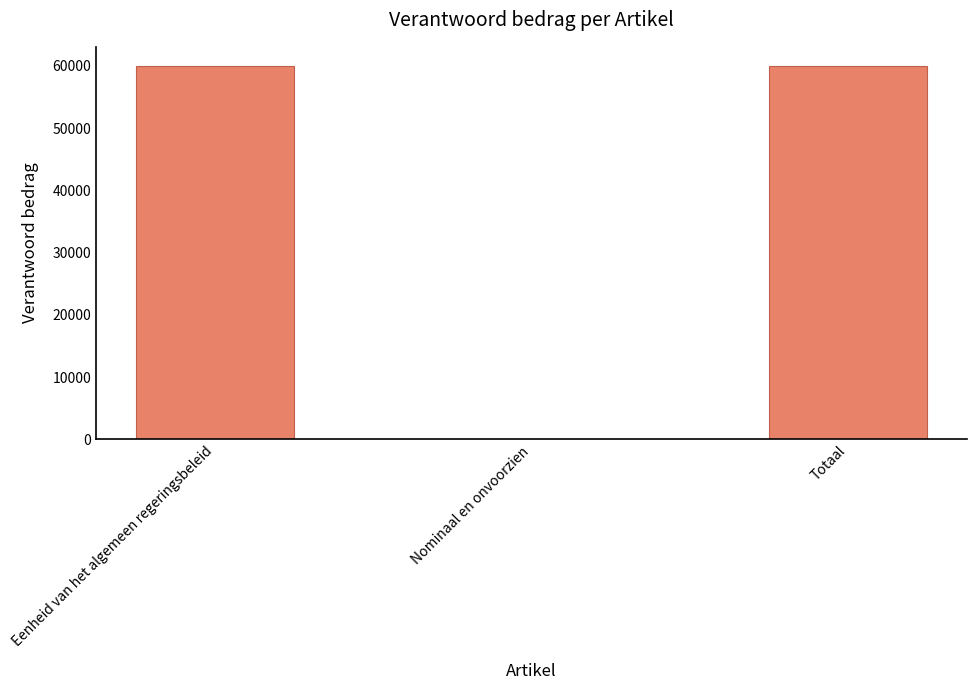

What is the approximate value at Eenheid van het algemeen regeringsbeleid?

60045